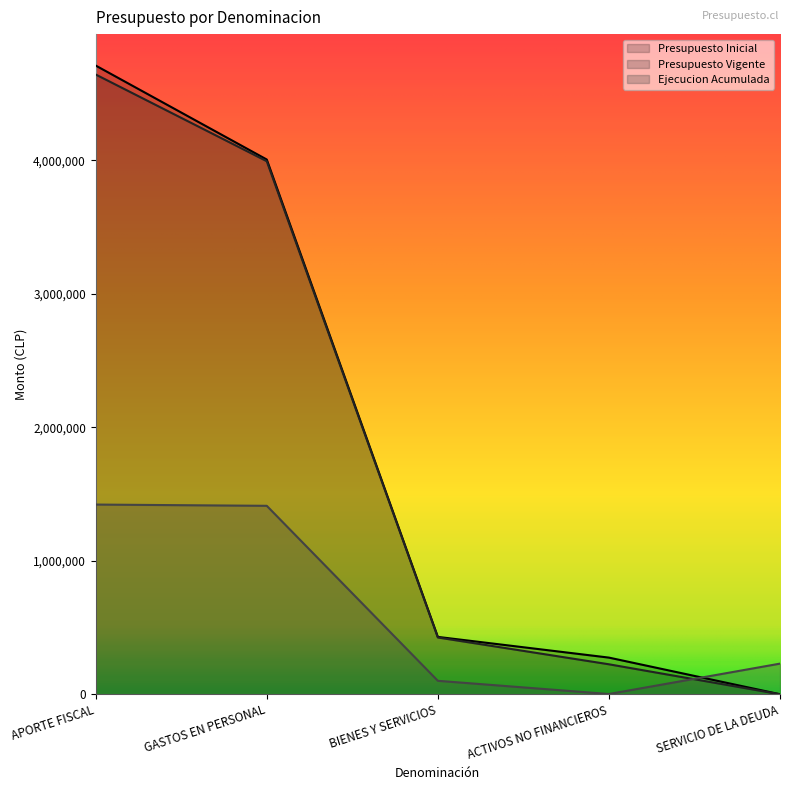

What is the sum of the Presupuesto Inicial values at GASTOS EN PERSONAL and ACTIVOS NO FINANCIEROS?

4279063